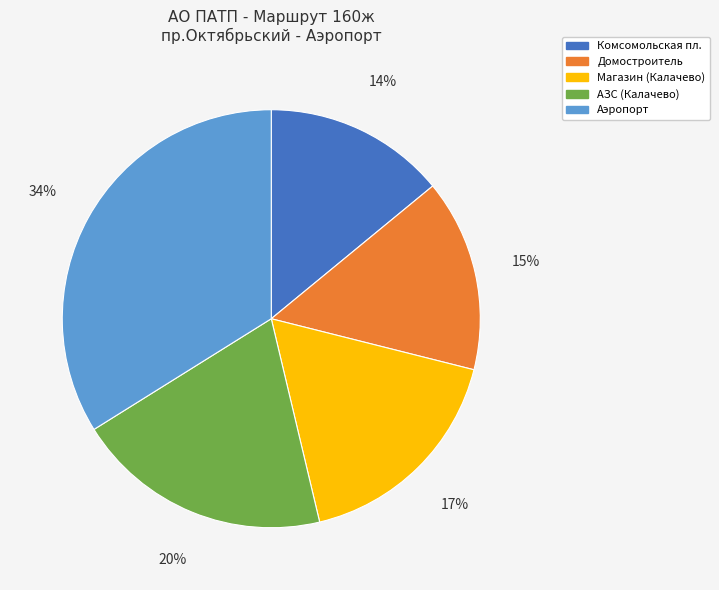

What percentage is the Магазин (Калачево) slice, to the nearest percent?

17%